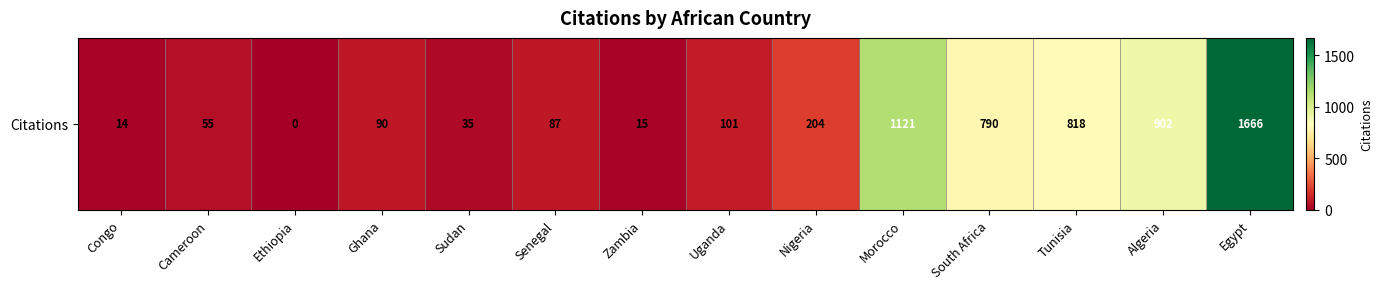

What is the sum of the values at Morocco and Sudan?

1156